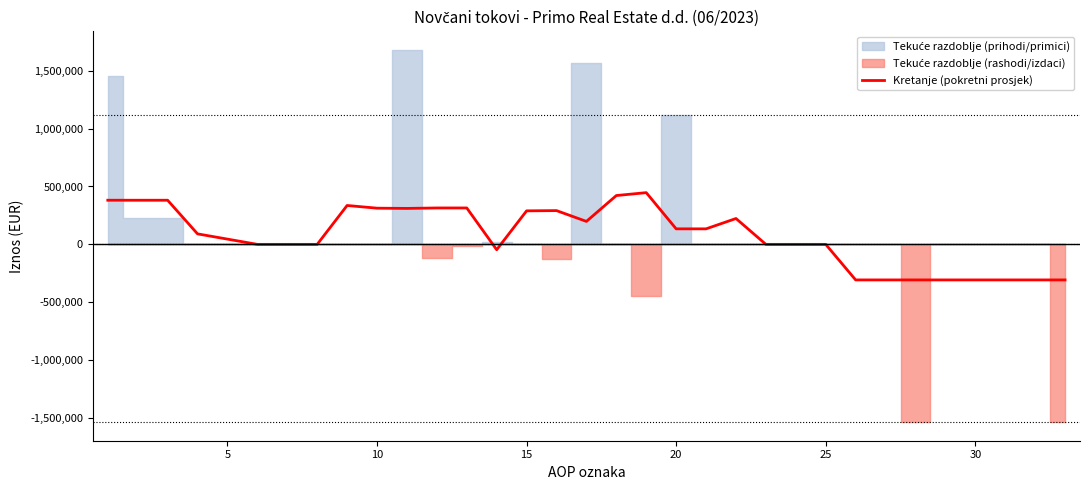

Does the chart display data point markers on the line(s)?

No